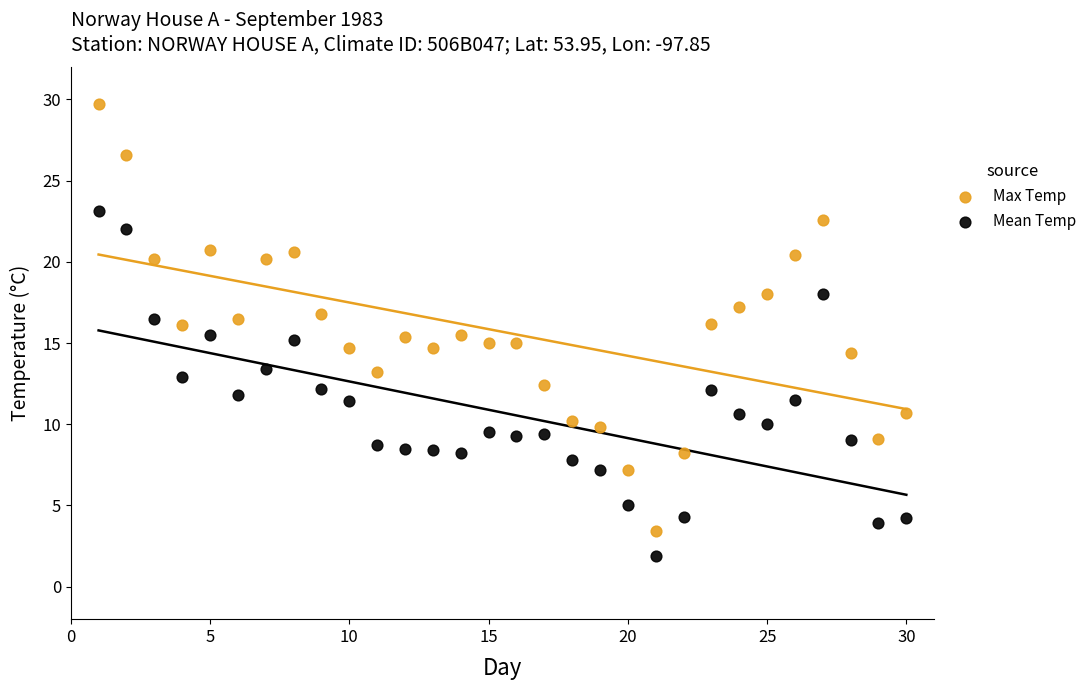

Across all data points, what is the range of X values (max minus min)?

29.0